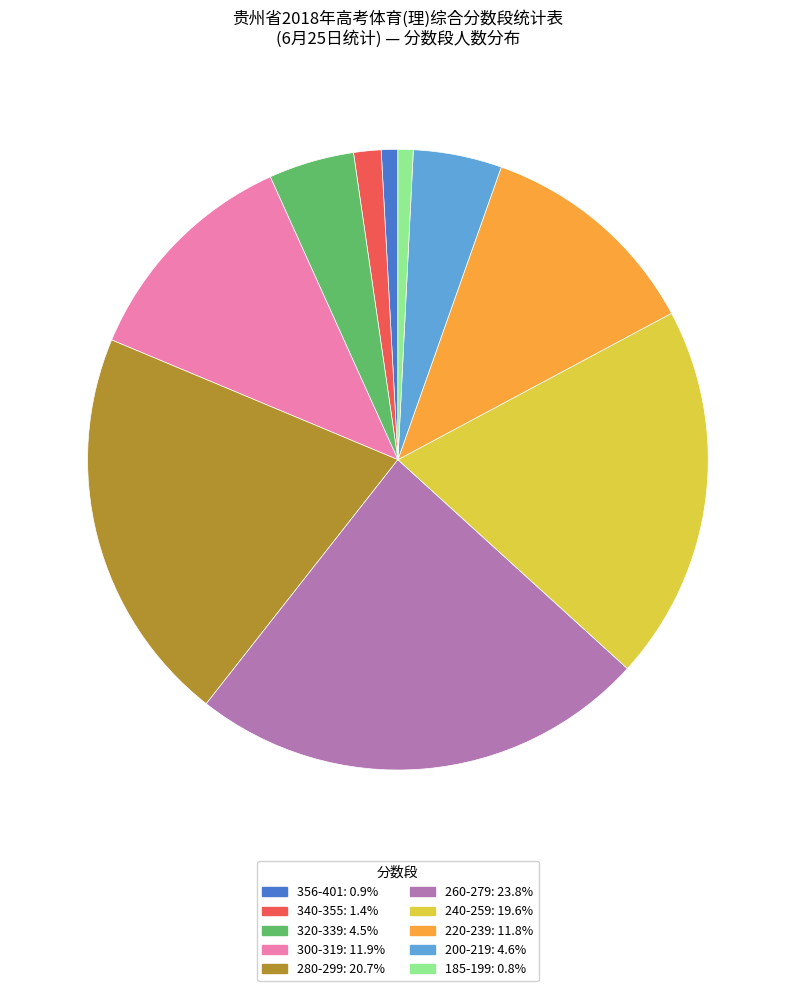

Is there a majority slice in this chart?

No